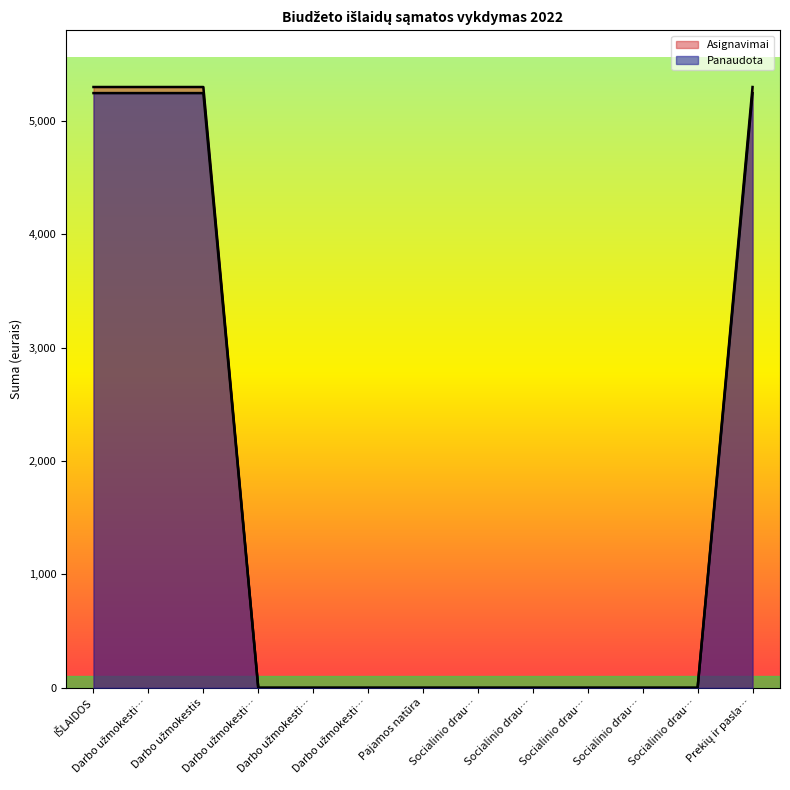

At which label is Panaudota closest to 2623?

Darbo užmokesti…